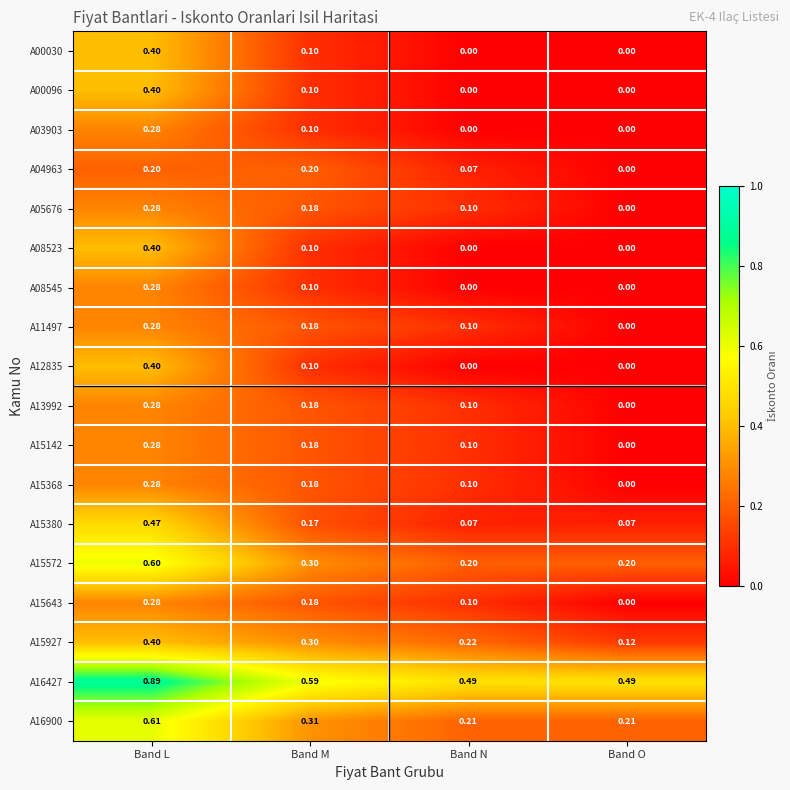

At which category is the sum across all series the highest?

Band L